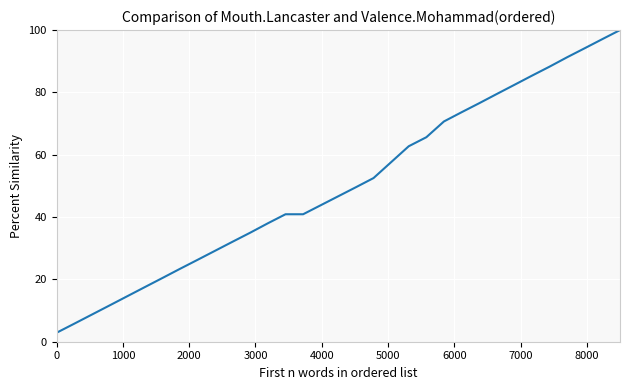

What is the minimum value shown in the chart?

2.9